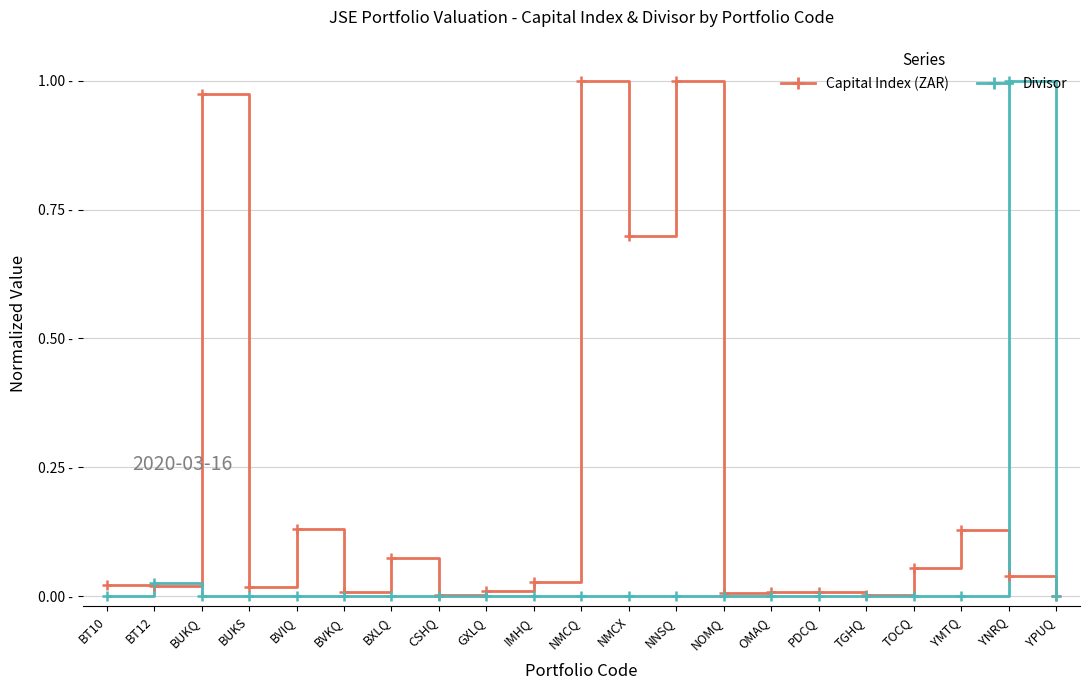

What are all the series names shown in the legend?

Capital Index (ZAR), Divisor